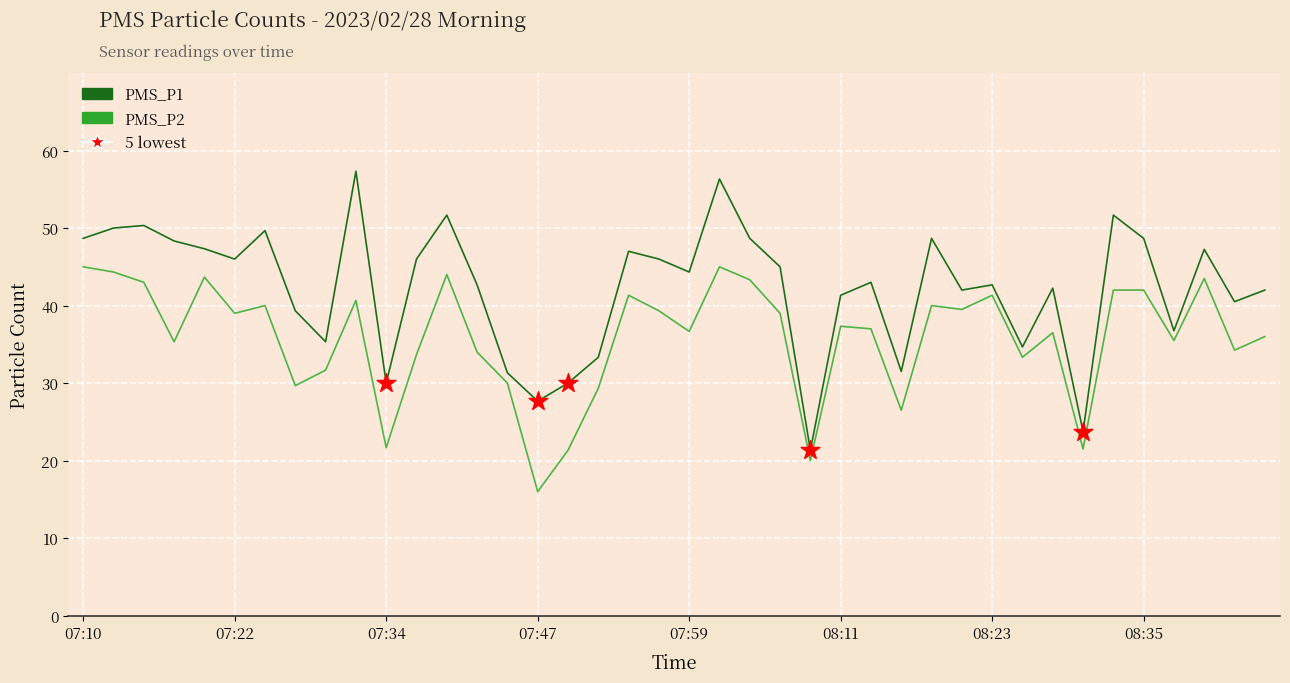

Which series has the largest range (max minus min)?

PMS_P1